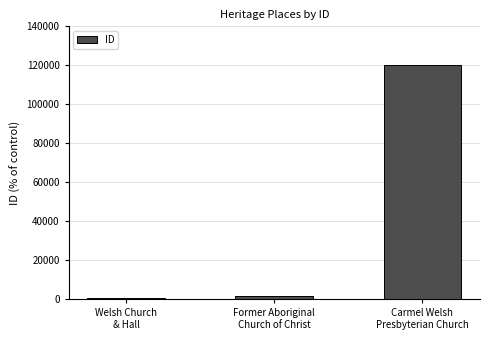

How many bars are there in total?

3